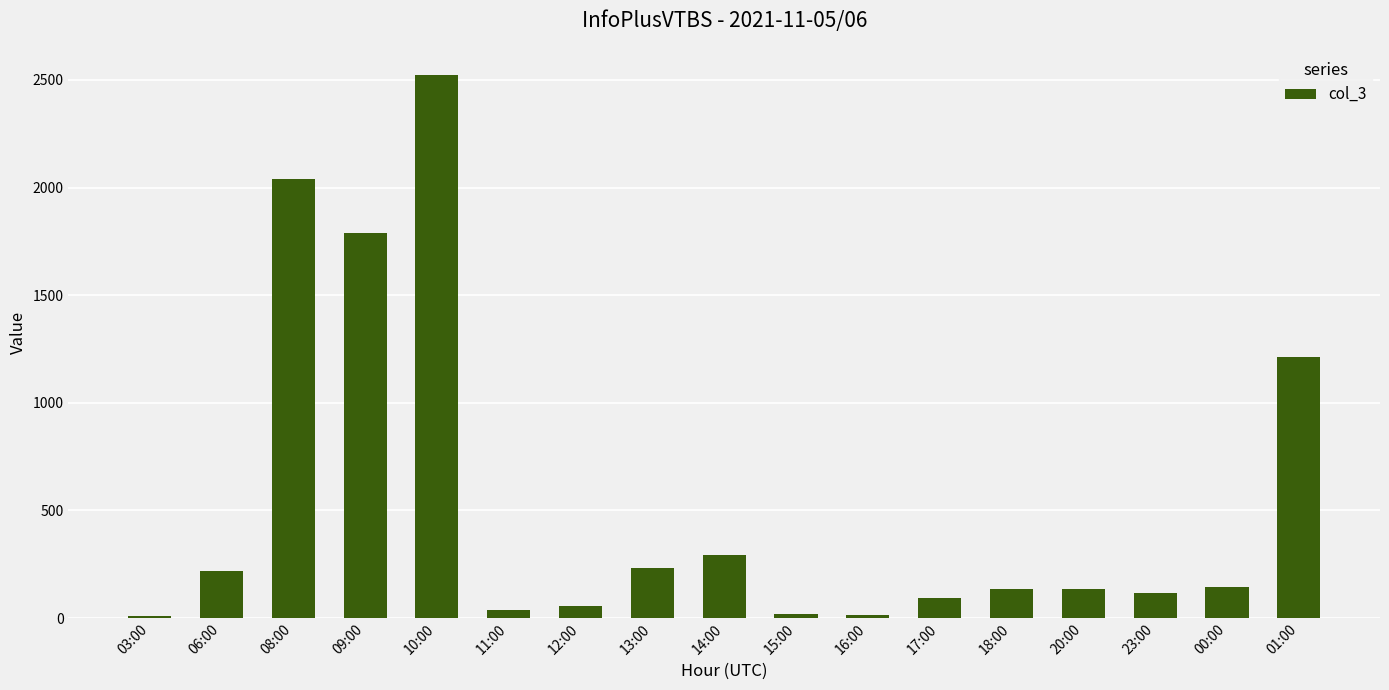

What is the change in value from 10:00 to 01:00?

-1308